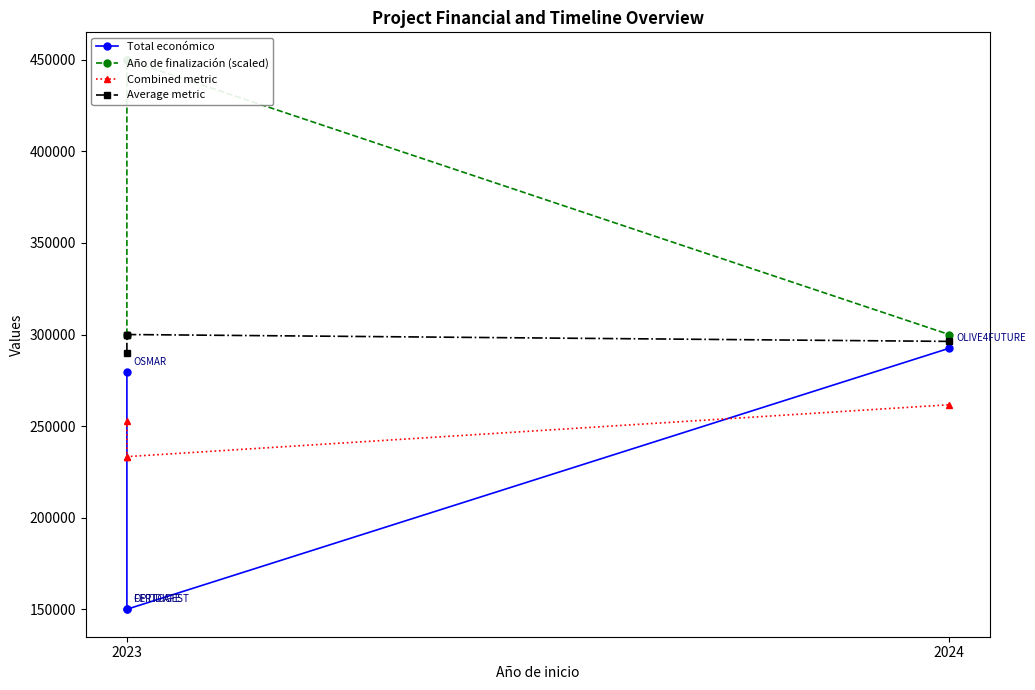

What is the total value across all series at 2023?

1121935.8